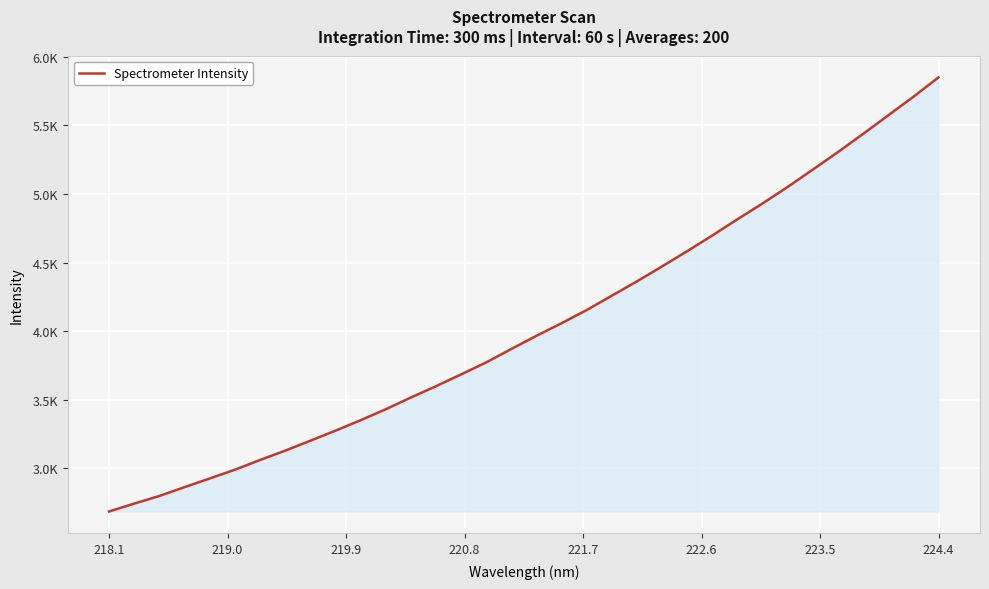

Does the chart display data point markers on the line(s)?

No